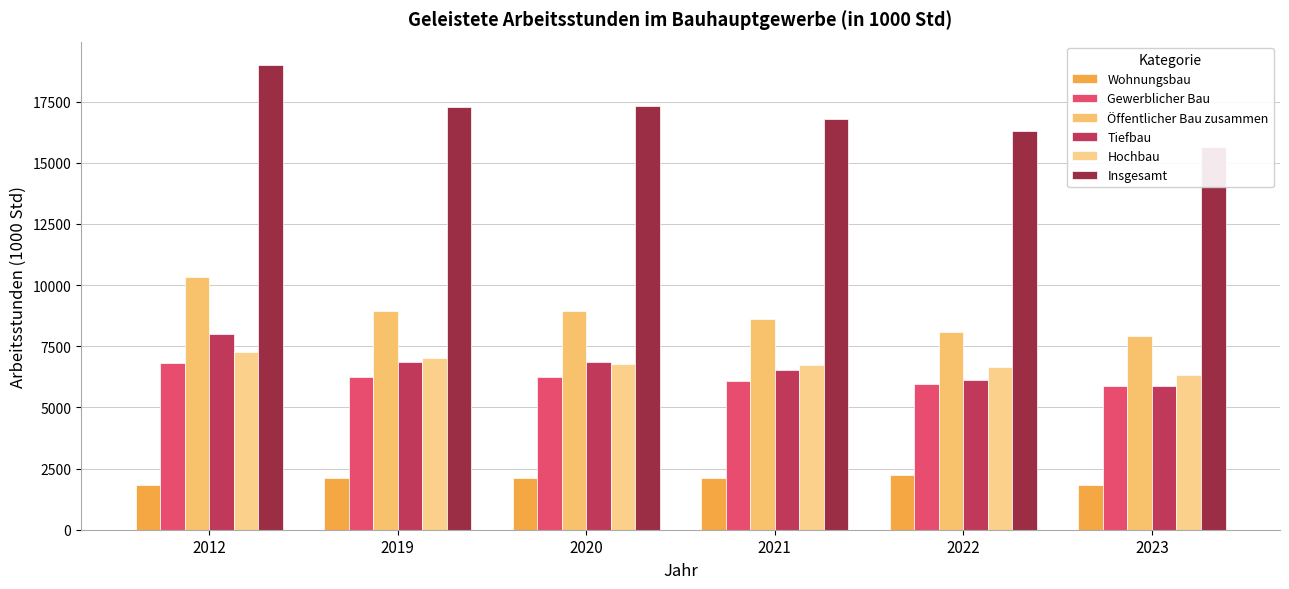

List the series in order of their peak value, highest first.

Insgesamt, Öffentlicher Bau zusammen, Tiefbau, Hochbau, Gewerblicher Bau, Wohnungsbau